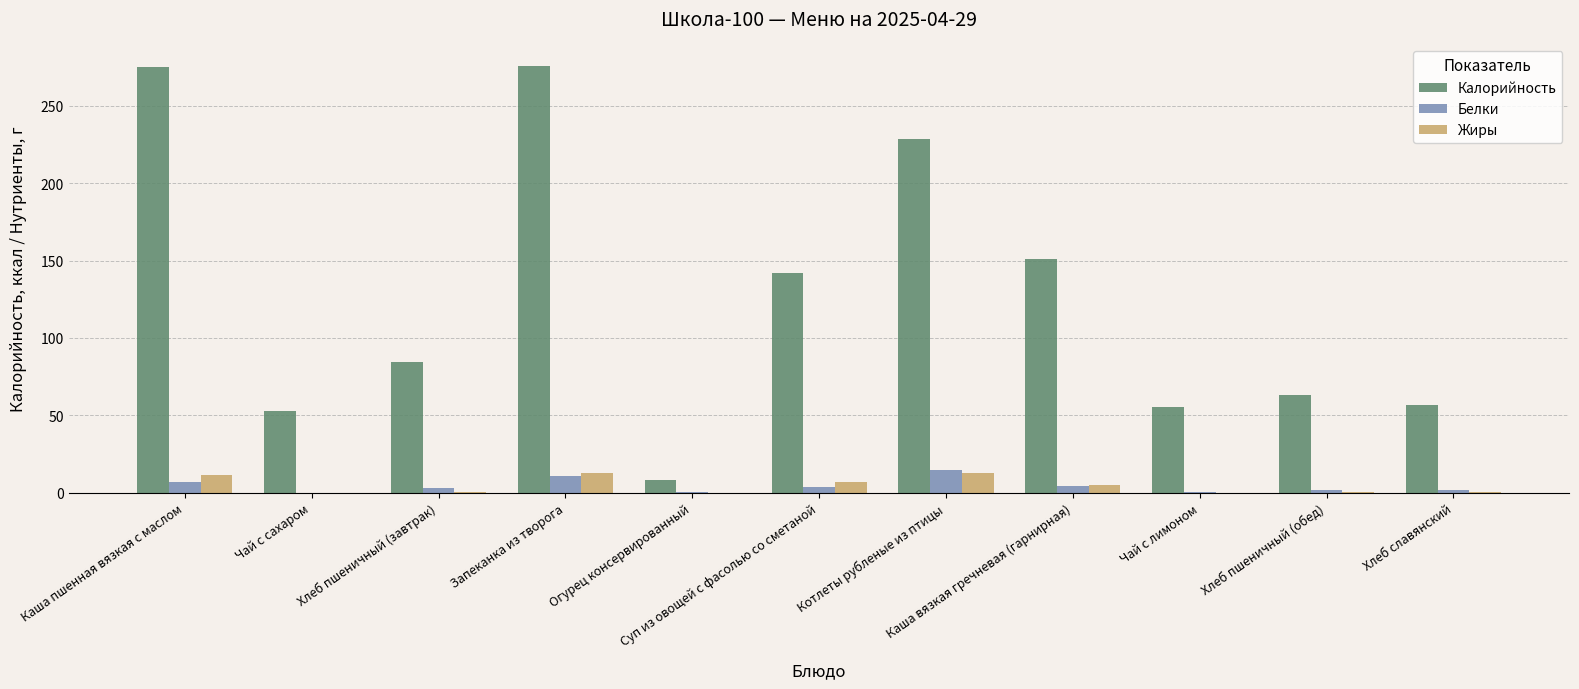

What is the sum of all Белки values?

48.2